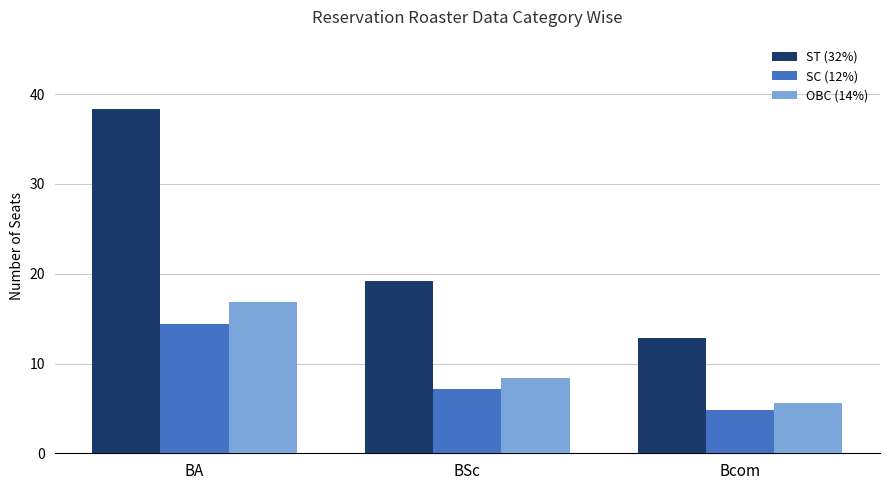

Read the OBC (14%) value at BA.

16.8